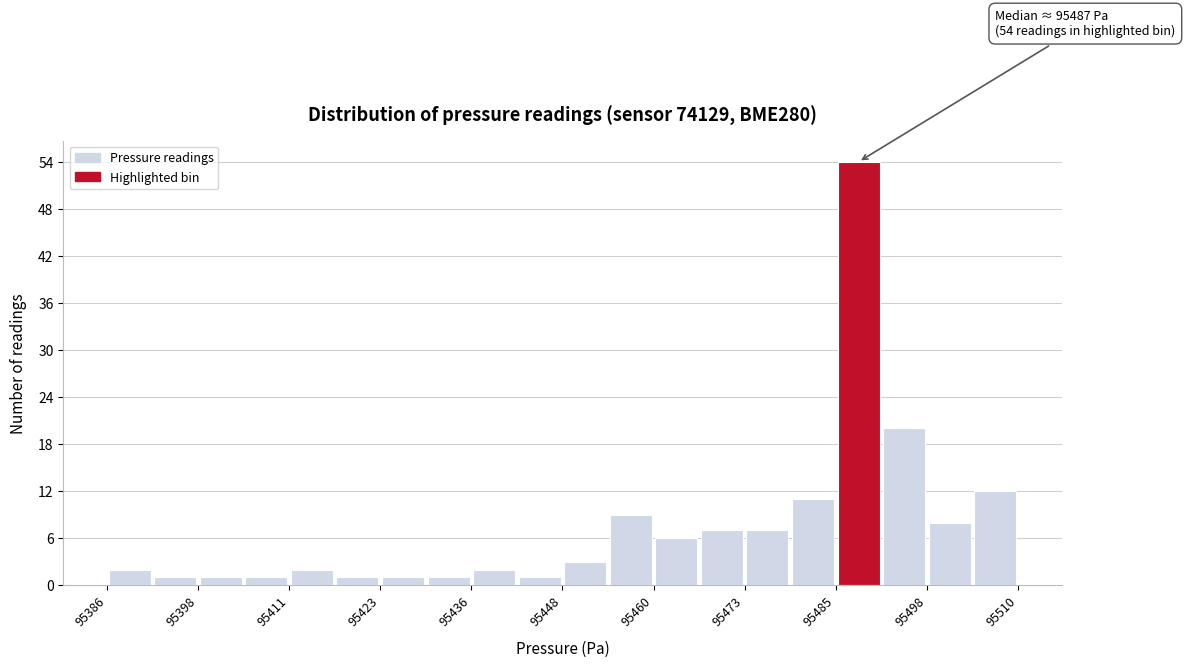

Around what value on the x-axis is the tallest bar? Give the approximate position of its centre, as read against the axis.

95488